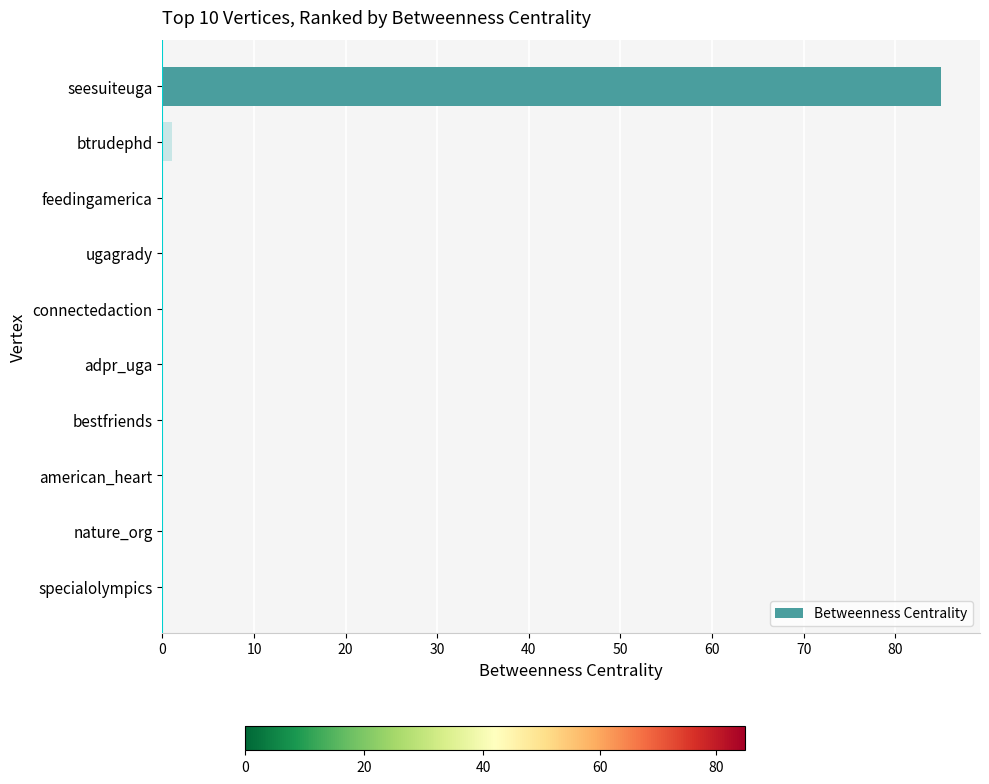

Are the bars horizontal?

Yes